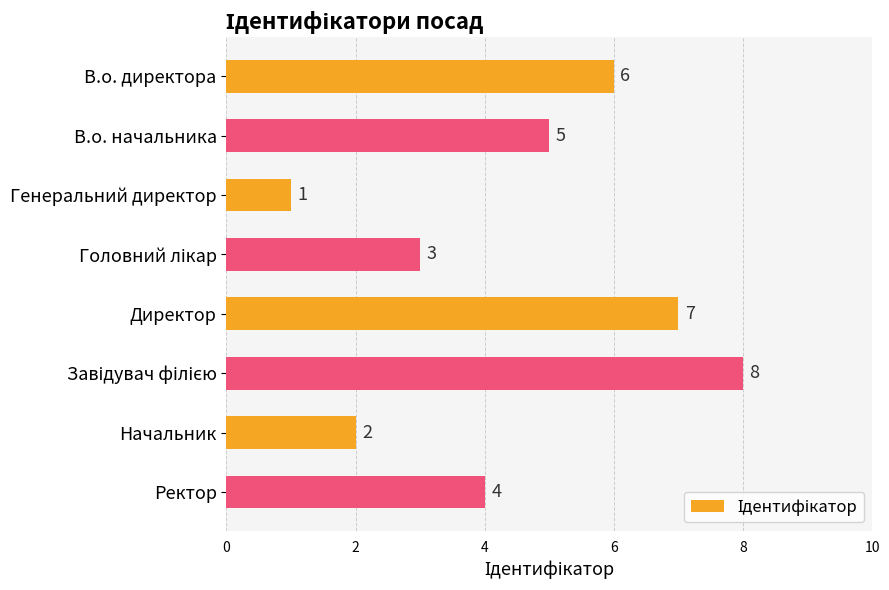

Count the number of categories in the chart.

8